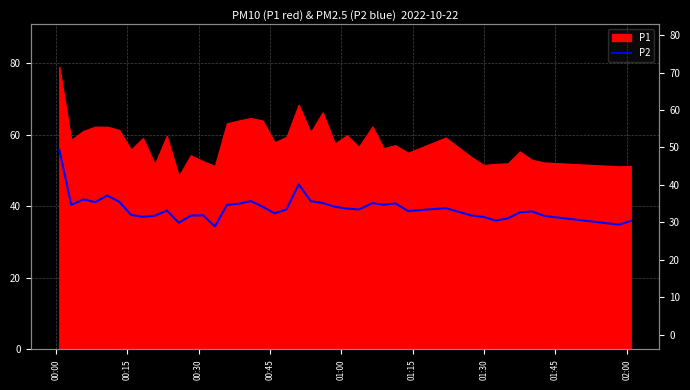

What is the difference between the maximum and minimum values?

21.4